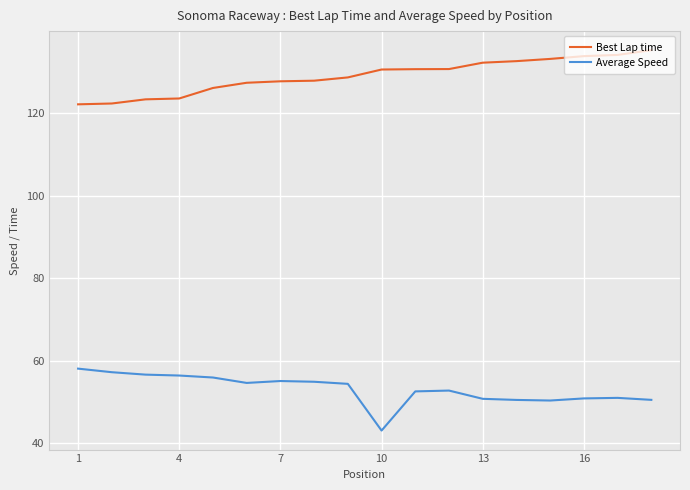

Rank the series by their maximum value, from highest to lowest.

Best Lap time, Average Speed